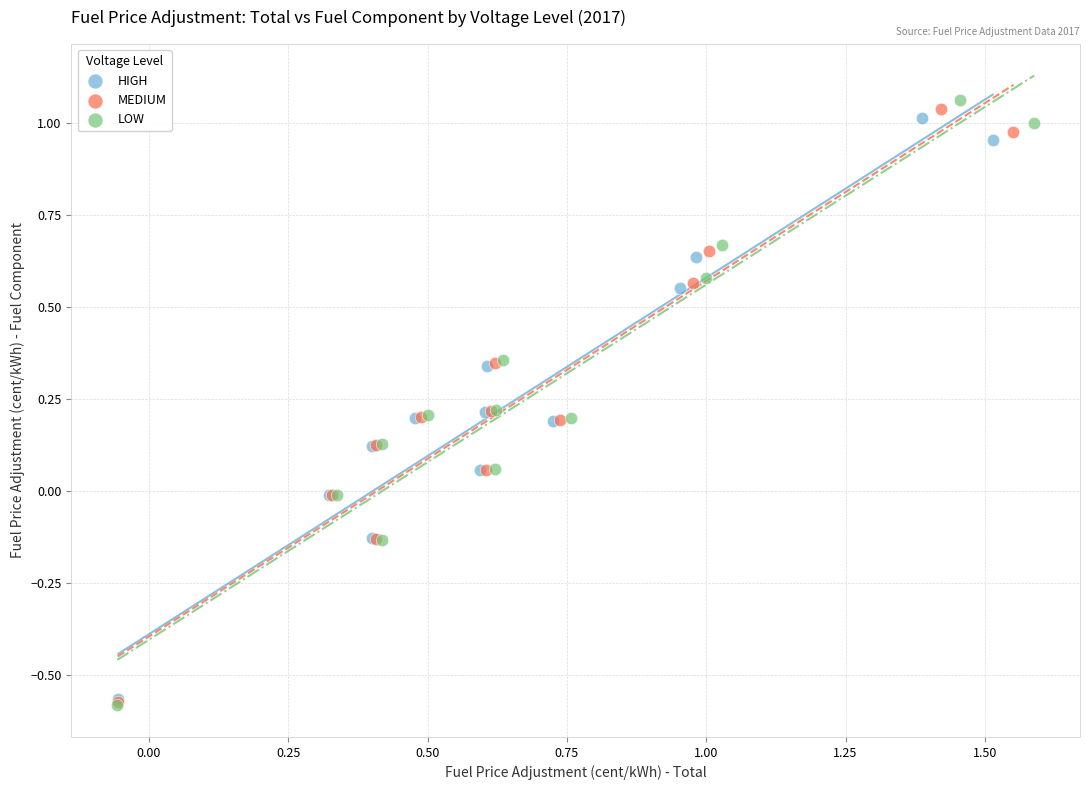

Which series has the largest Y range (max minus min)?

LOW